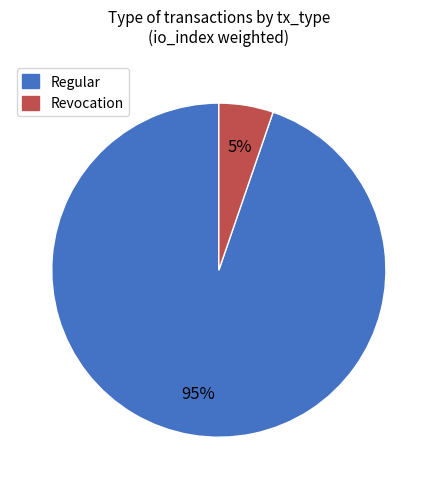

To the nearest percent, what is the combined percentage of Revocation and Regular?

100%